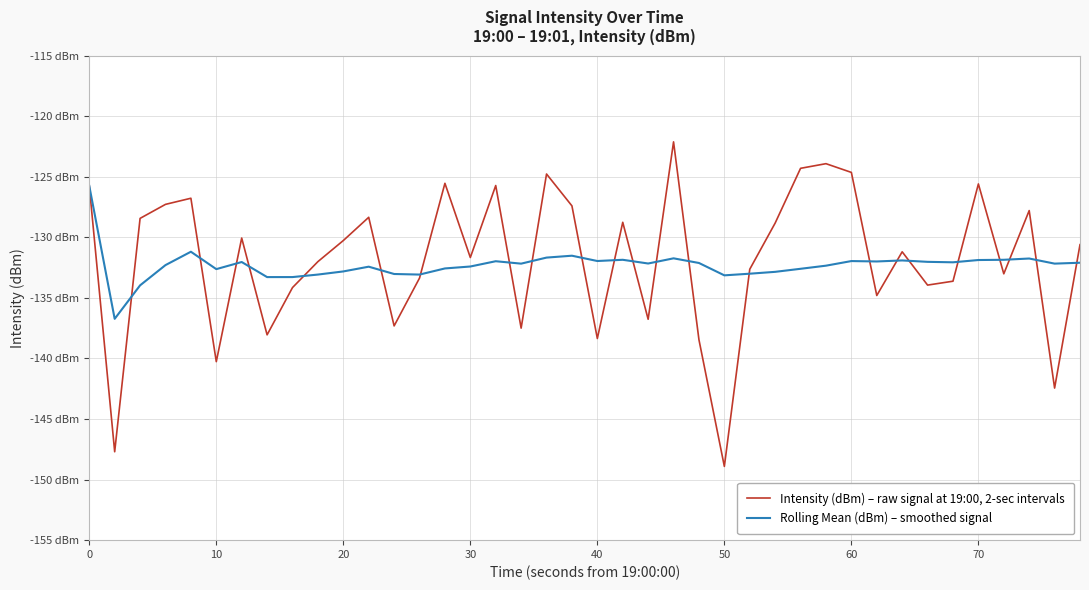

What is the maximum value for Rolling Mean (dBm) – smoothed signal?

-125.8